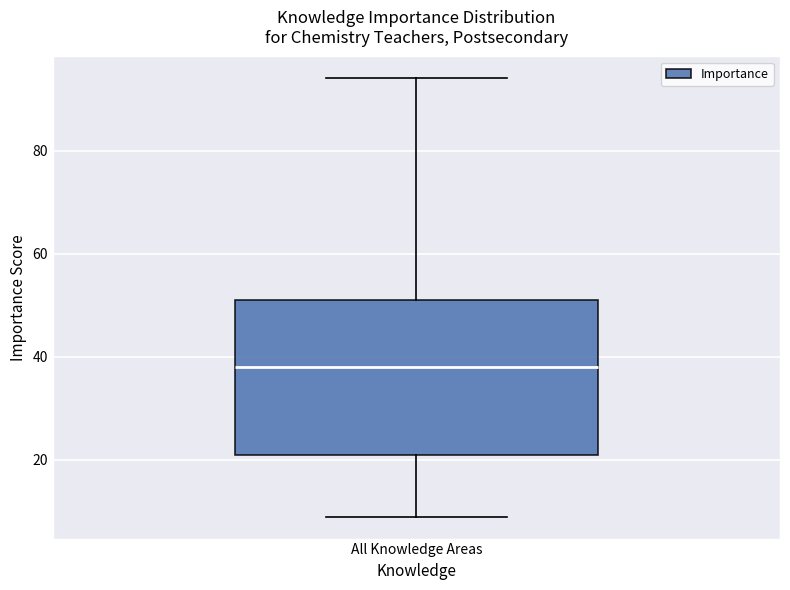

Where is the lower edge of the box for All Knowledge Areas on the y-axis? The values are not printed on the chart, so give them approximately, as read against the axis.

22